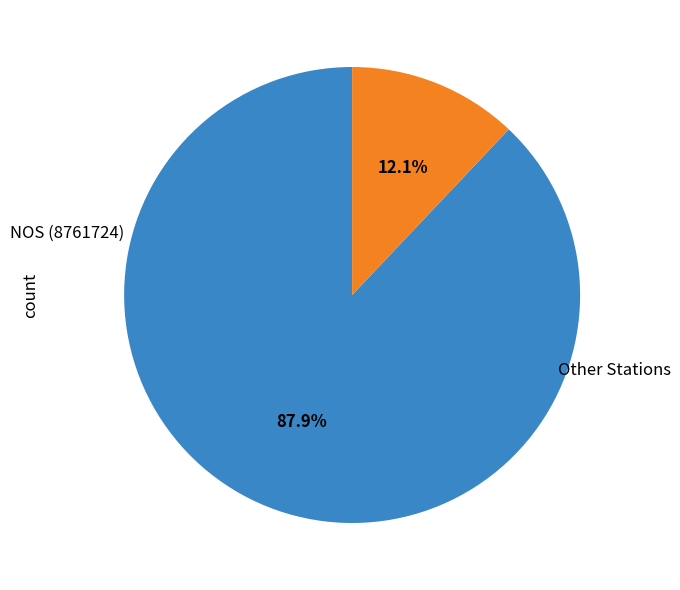

Is there a majority slice in this chart?

Yes